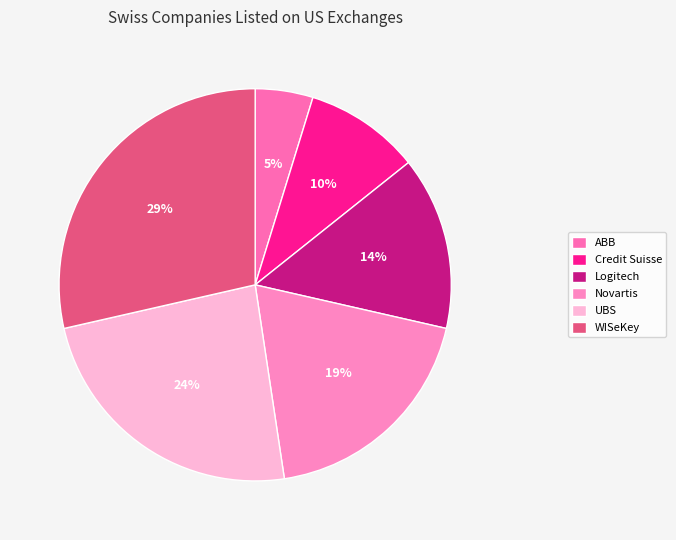

To the nearest percent, what percentage of the pie is WISeKey?

29%